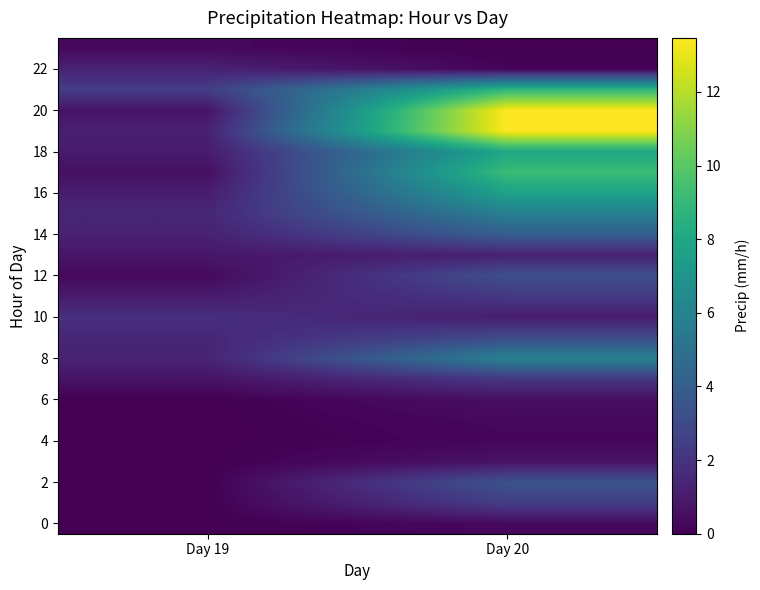

Between Day 19 and Day 20, which series saw the biggest shift?

20